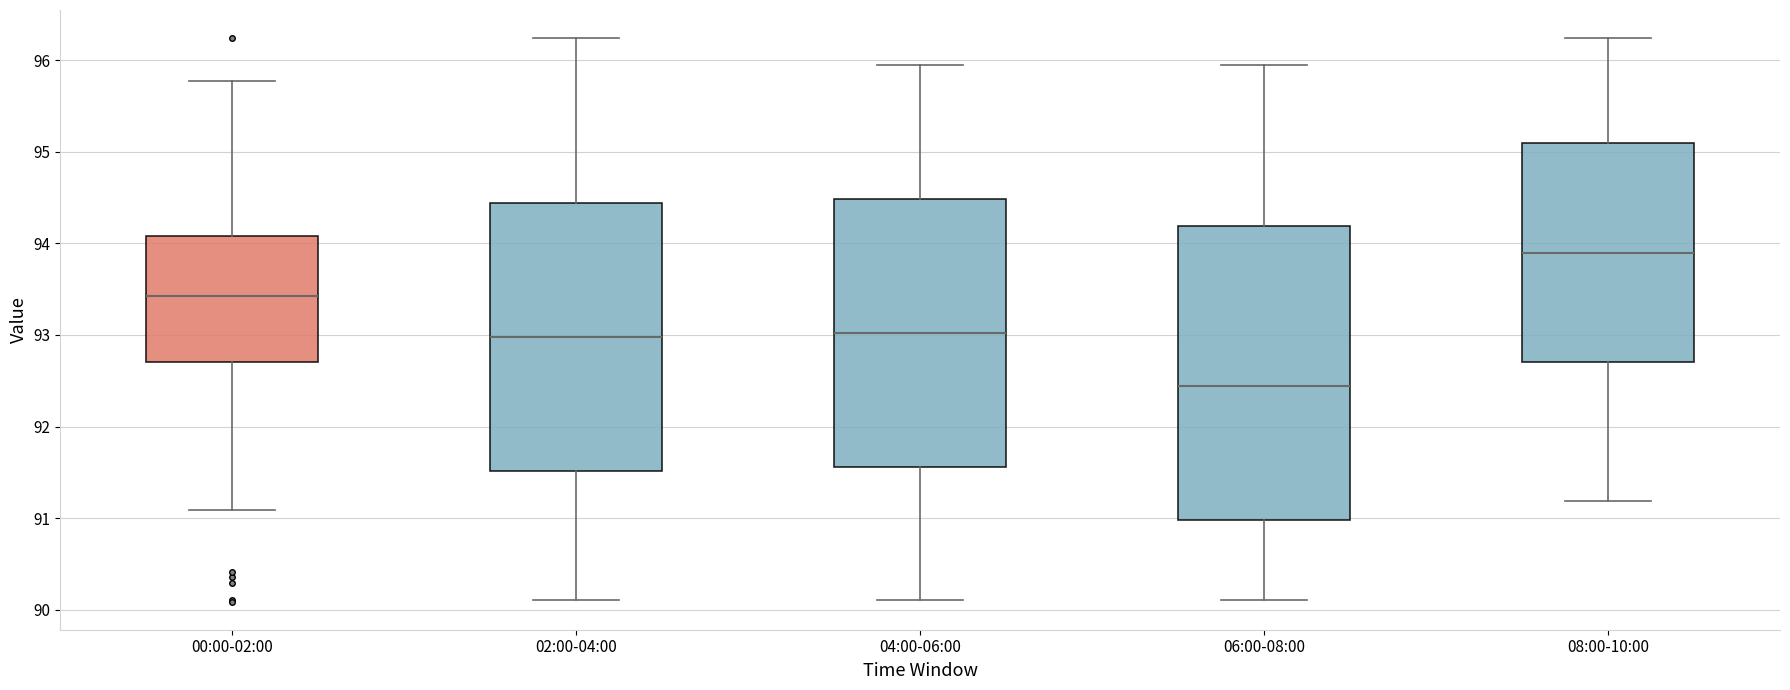

Which box has the highest median line?

08:00-10:00